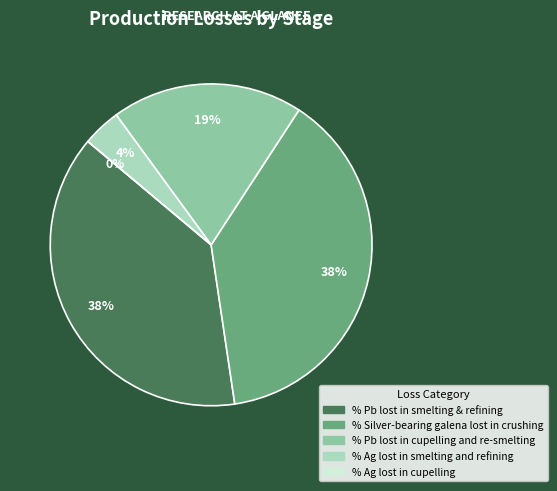

To the nearest percent, what portion does % Ag lost in smelting and refining represent?

4%